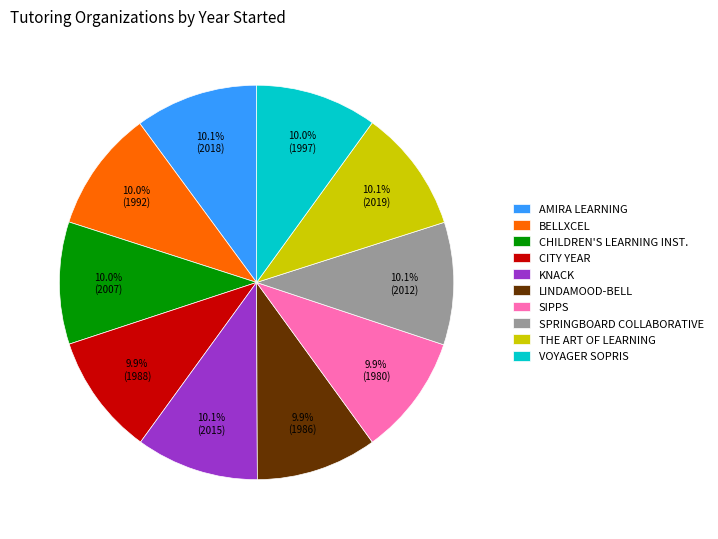

Does CHILDREN'S LEARNING INST. represent more than half of the total?

No